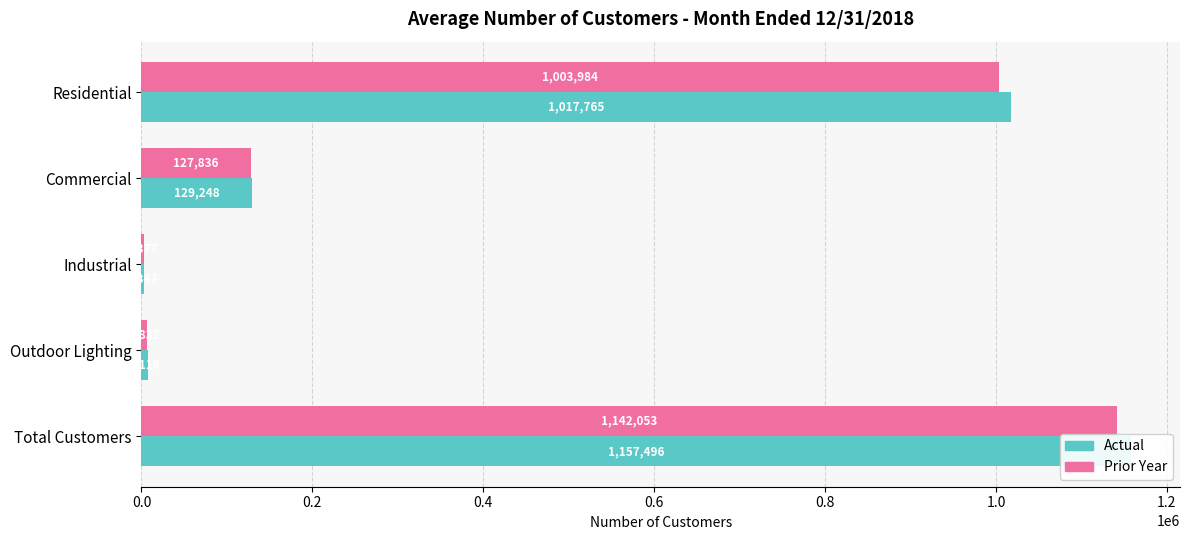

What is the sum of all Actual values?

2314968